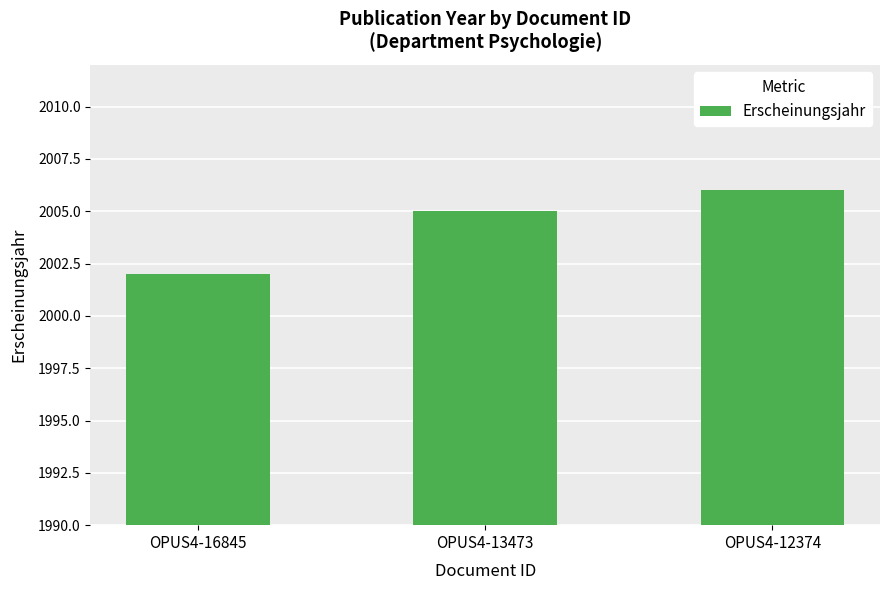

List the labels in order of value, smallest first.

OPUS4-16845, OPUS4-13473, OPUS4-12374